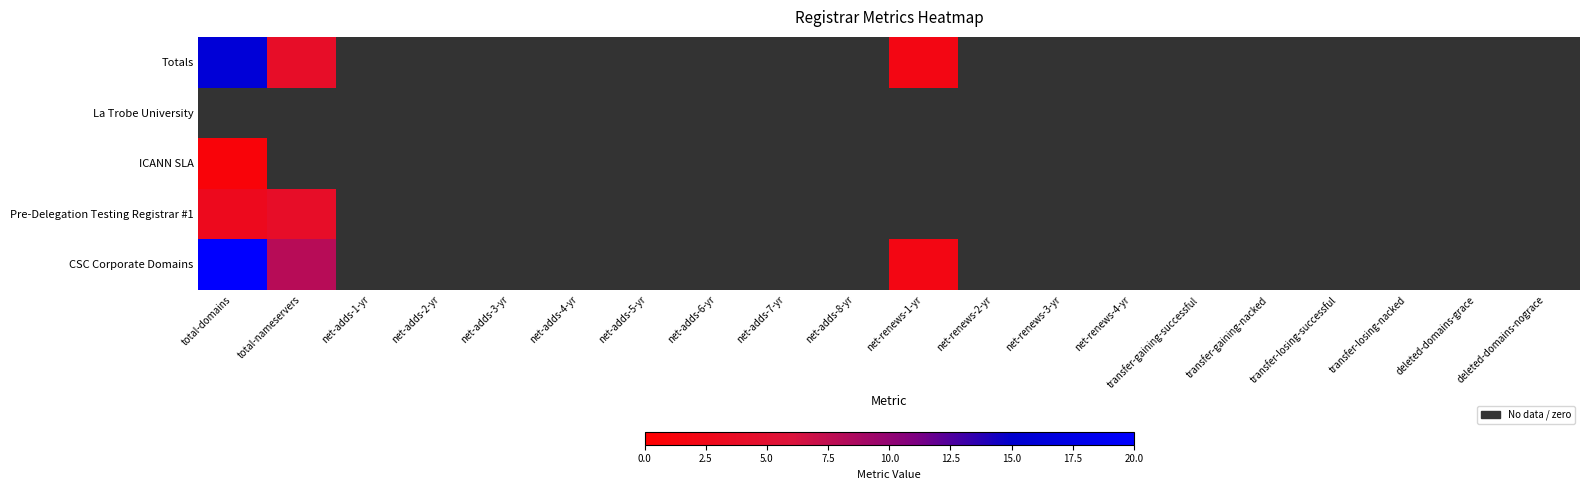

How many values in the CSC Corporate Domains series exceed 0?

3